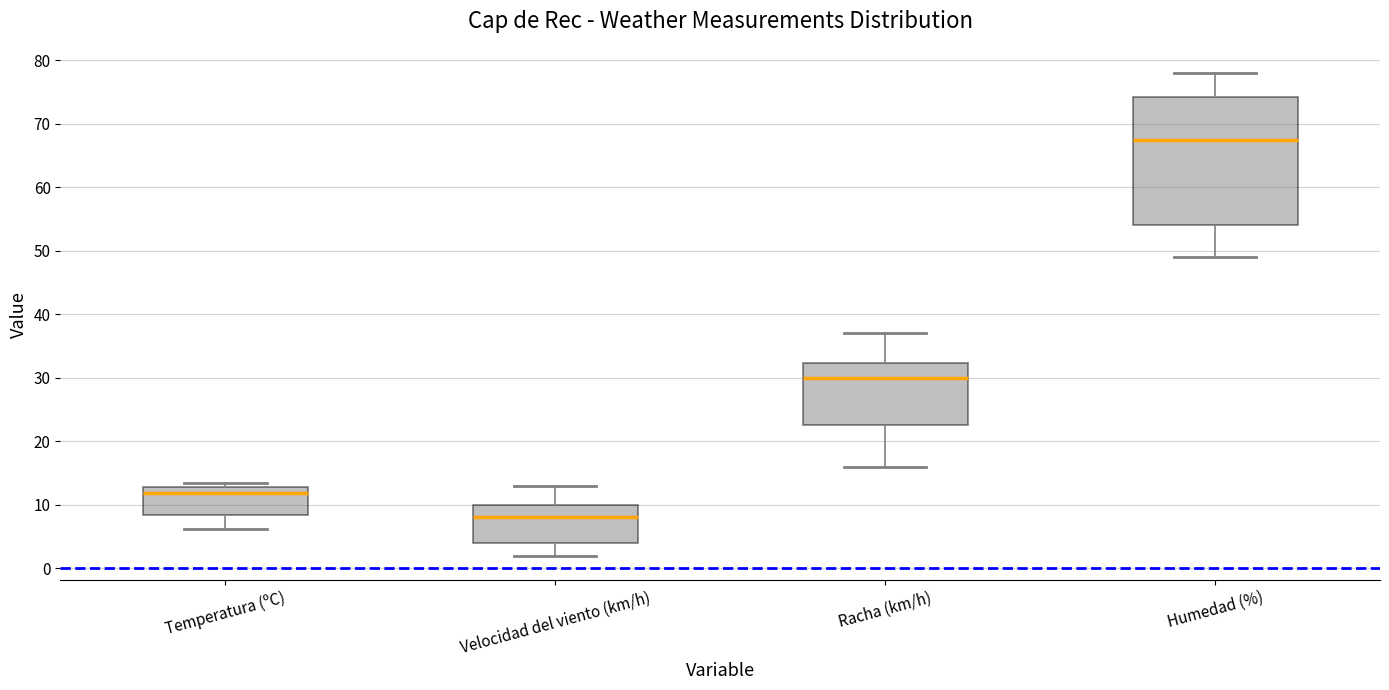

Reading left to right, transcribe this box plot: for each box, give where its median line is, the range the box spans, and where its two whiskers end, as read against the y-axis. The values are not printed on the chart, so give them approximately, as read against the axis.

Temperatura (ºC): median 12, box 8 to 13, whiskers 6 to 14
Velocidad del viento (km/h): median 8, box 4 to 10, whiskers 2 to 13
Racha (km/h): median 30, box 23 to 32, whiskers 16 to 37
Humedad (%): median 68, box 54 to 74, whiskers 49 to 78